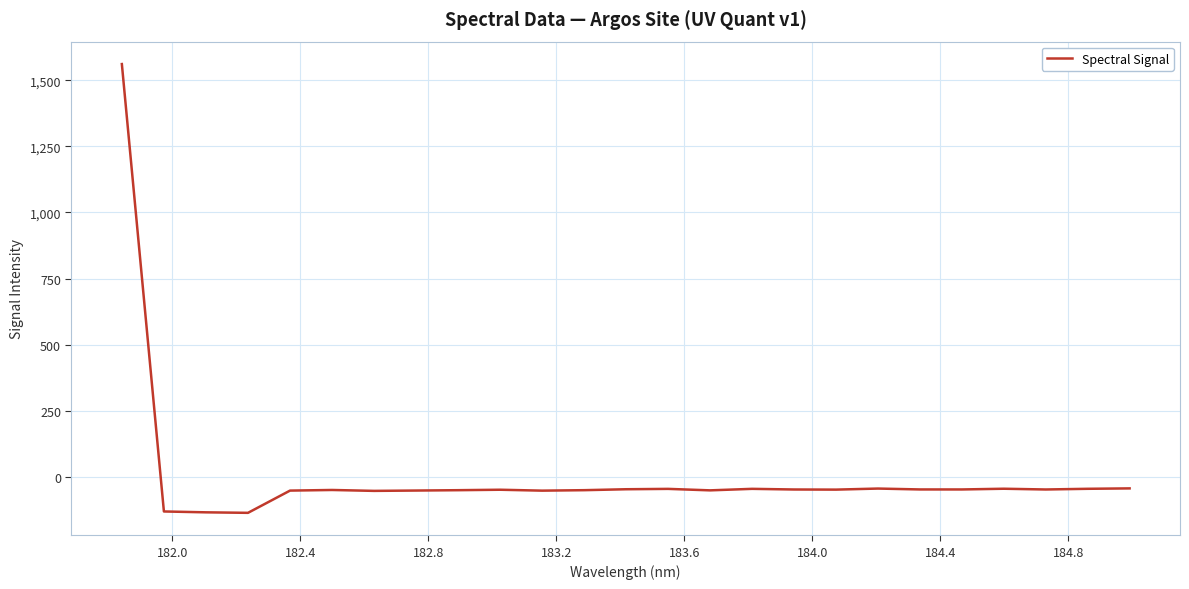

True or false: there are more than 2 points higher than both neighbors.

True